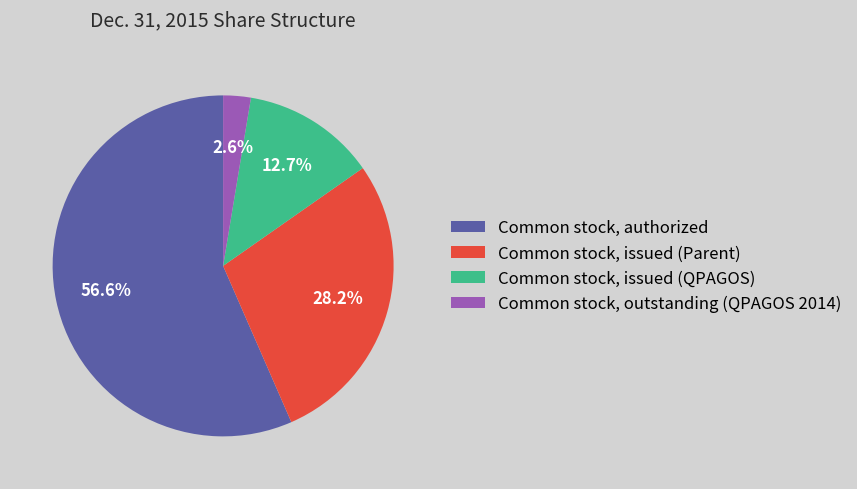

Rank the categories by value from lowest to highest.

Common stock, outstanding (QPAGOS 2014), Common stock, issued (QPAGOS), Common stock, issued (Parent), Common stock, authorized